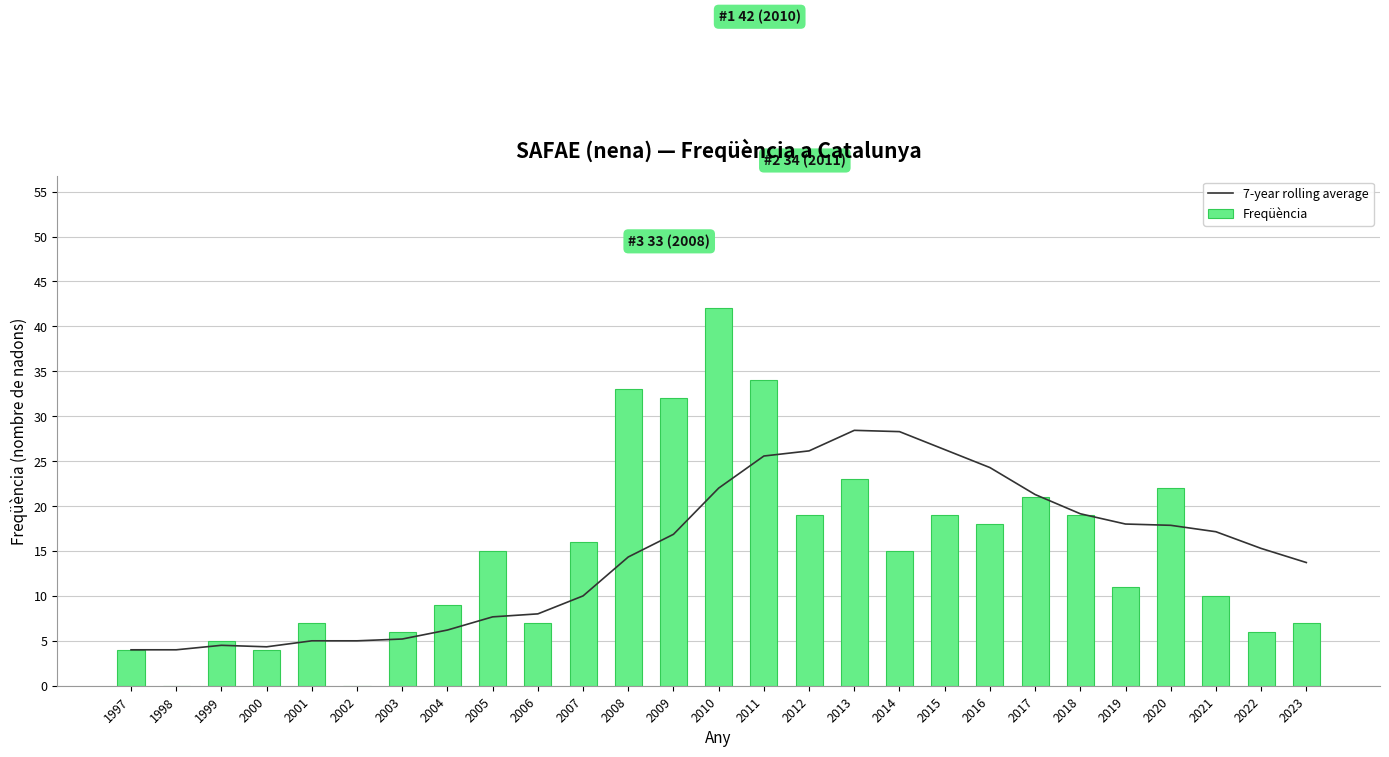

What is the highest value of the 7-year rolling average series?

28.4